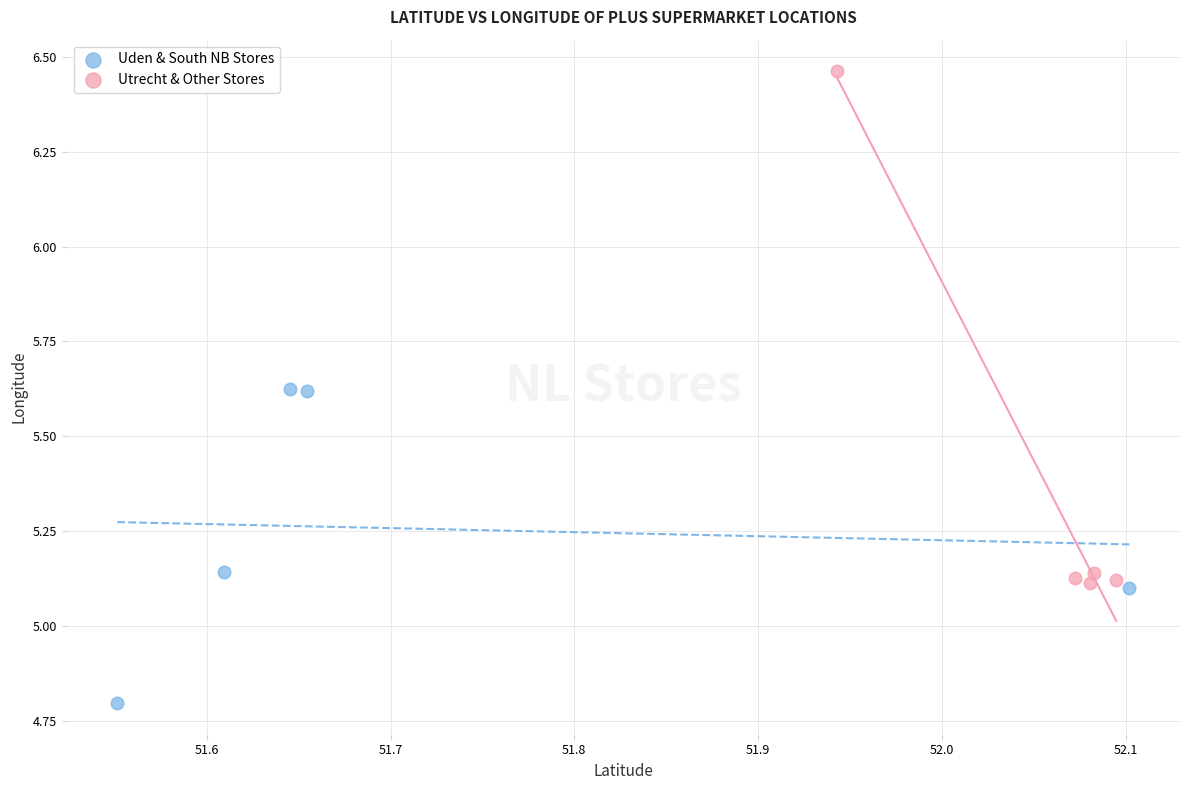

Which series reaches the minimum Y coordinate?

Uden & South NB Stores